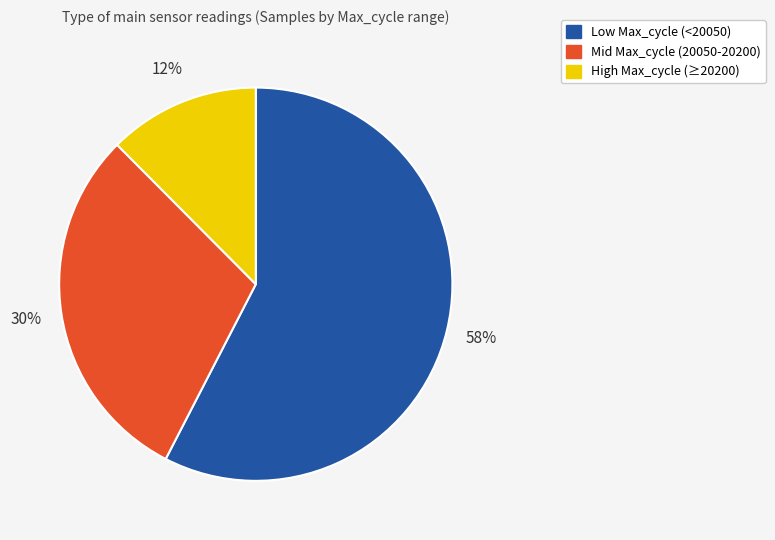

Is there any slice that represents more than half of the pie?

Yes